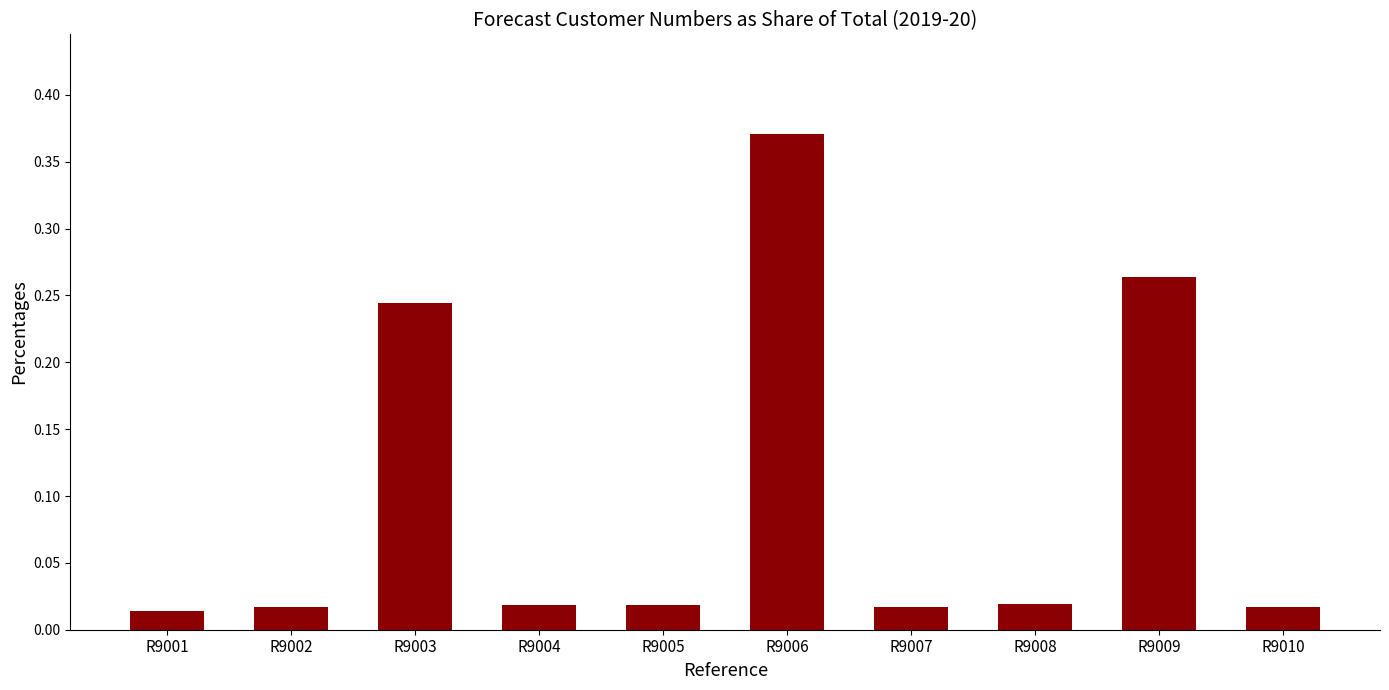

Which category has the highest value across all series?

R9006